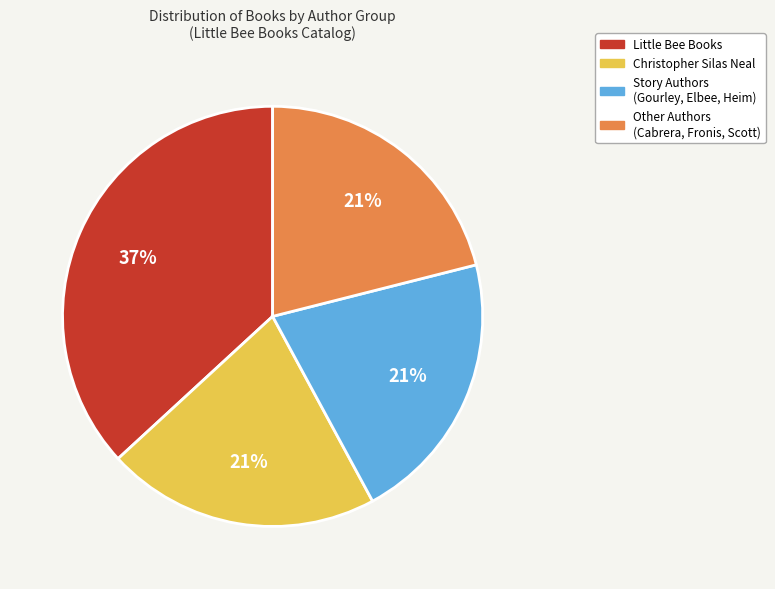

To the nearest percent, what is the difference between the largest and smallest slice percentages?

16%